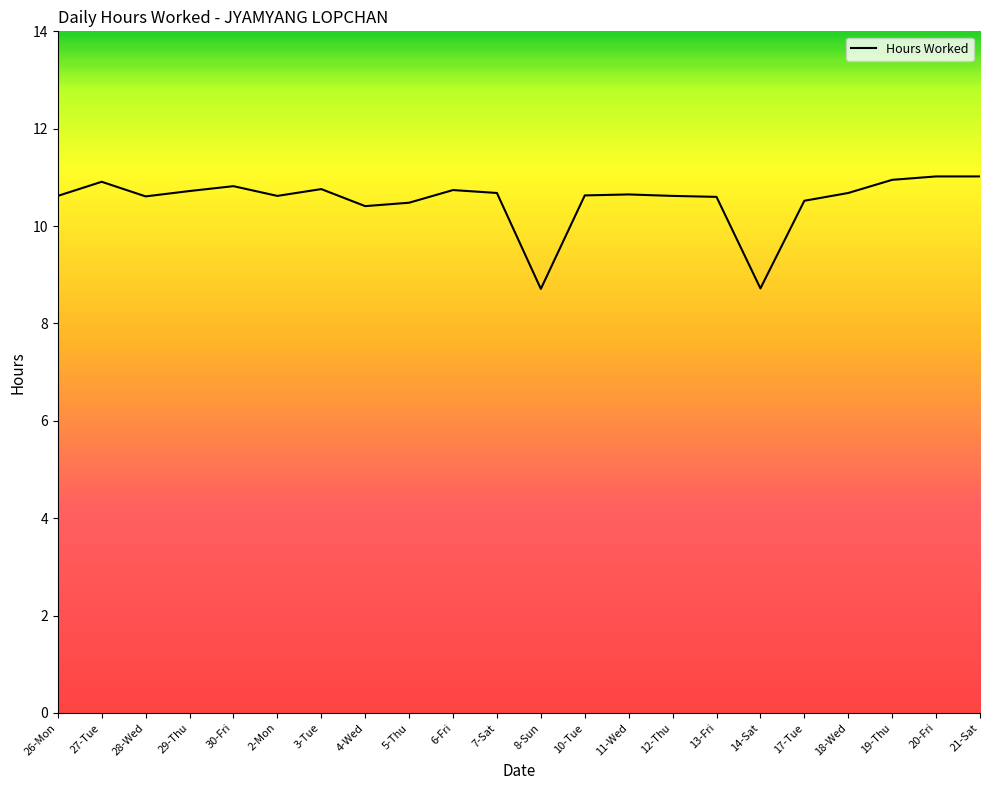

What is the greatest value displayed?

11.0